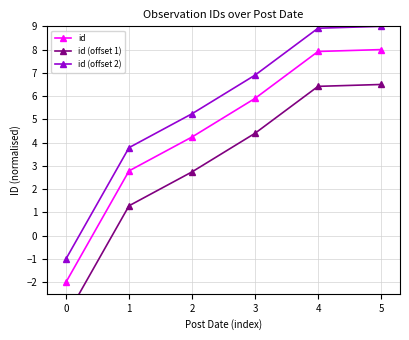

Which series changed the most between 1 and 4?

id